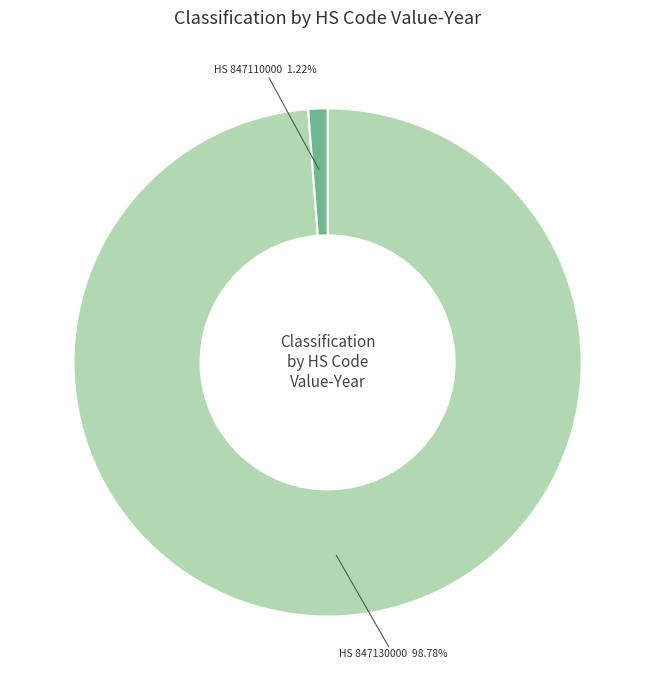

Which has a higher value, HS 847110000 or HS 847130000?

HS 847130000